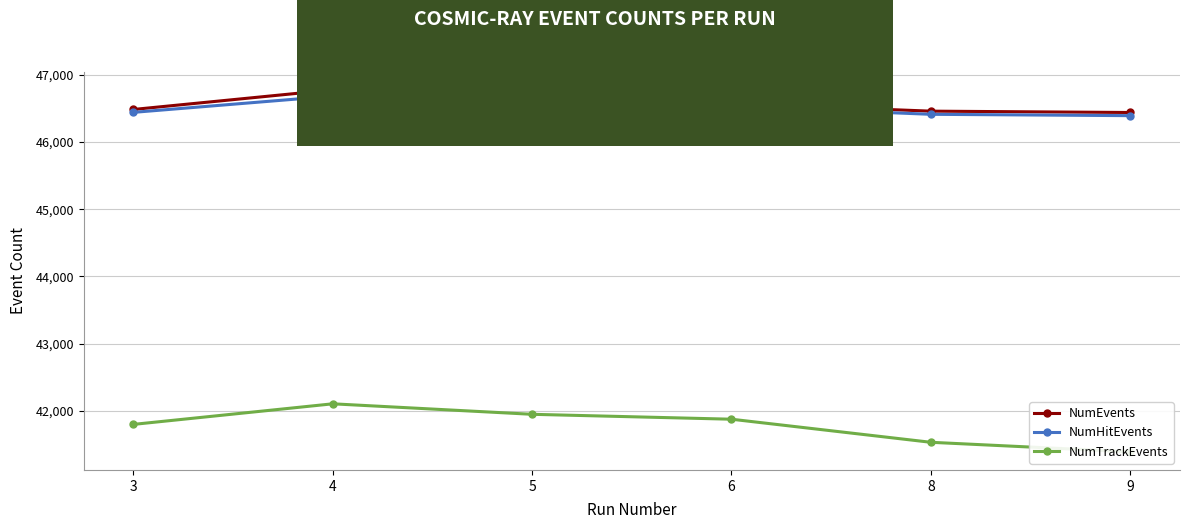

At 8, list the series in order from smallest to largest.

NumTrackEvents, NumHitEvents, NumEvents